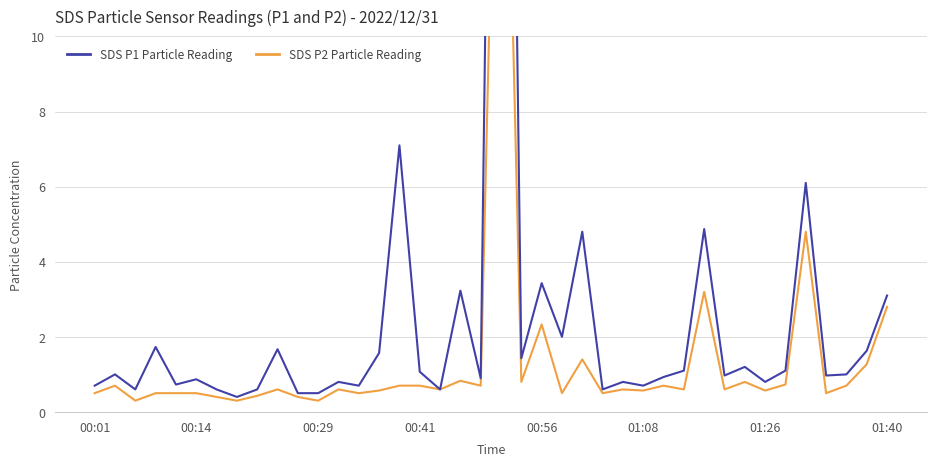

At which label does SDS P2 Particle Reading reach its minimum?

00:29